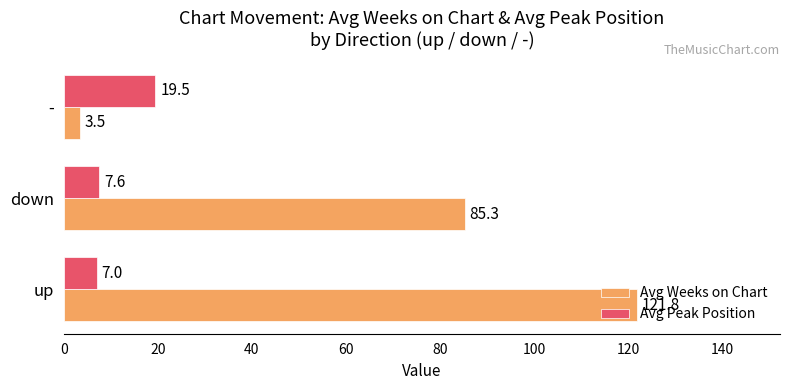

List the series in order of their overall mean, lowest first.

Avg Peak Position, Avg Weeks on Chart